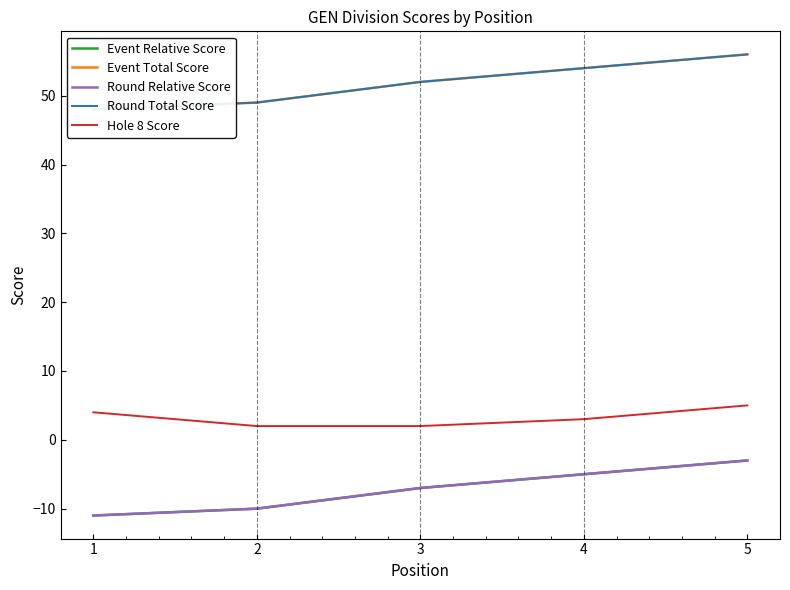

True or false: Hole 8 Score has a value of 3 at 4.

True